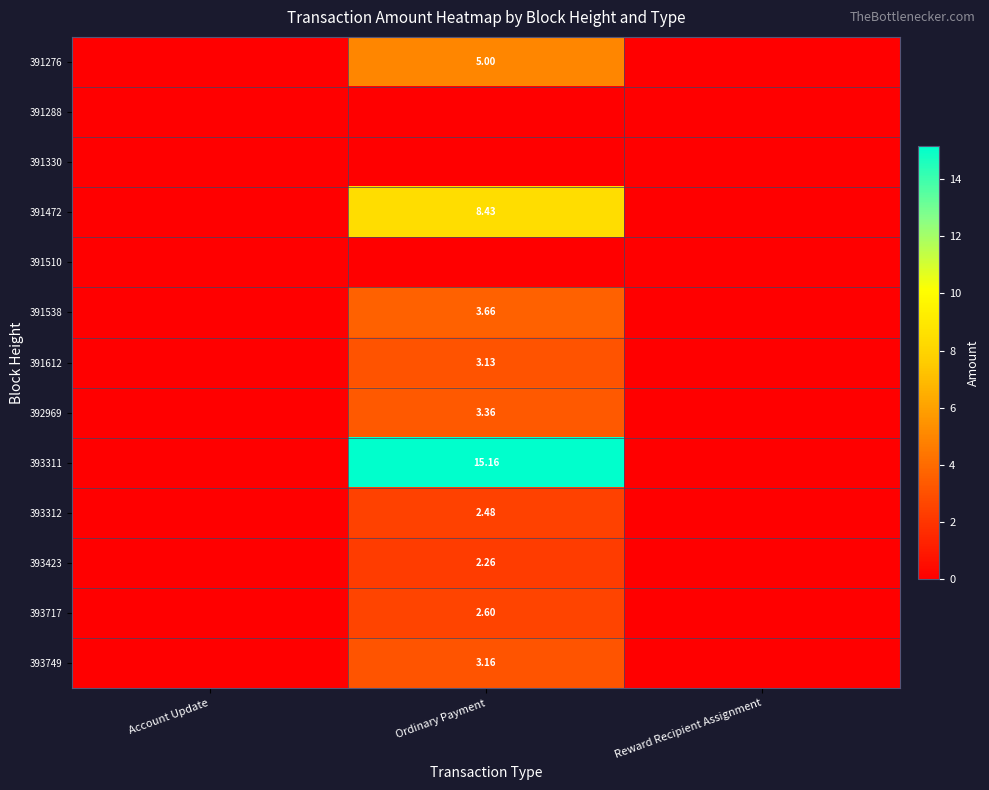

Is the value of 391472 at Account Update greater than the value of 392969 at Ordinary Payment?

No